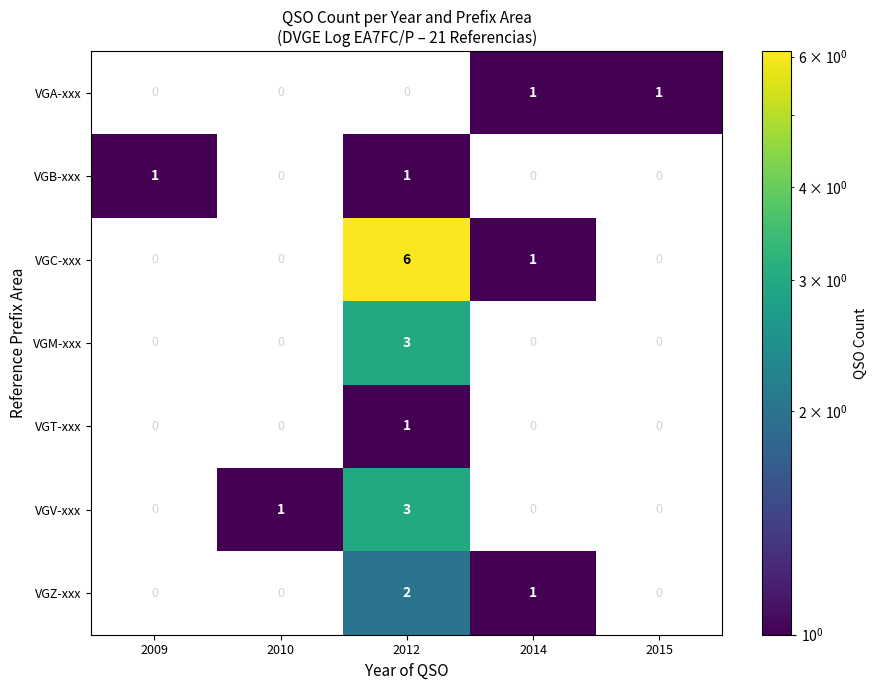

Is it true that VGB-xxx equals 1 at 2012?

True